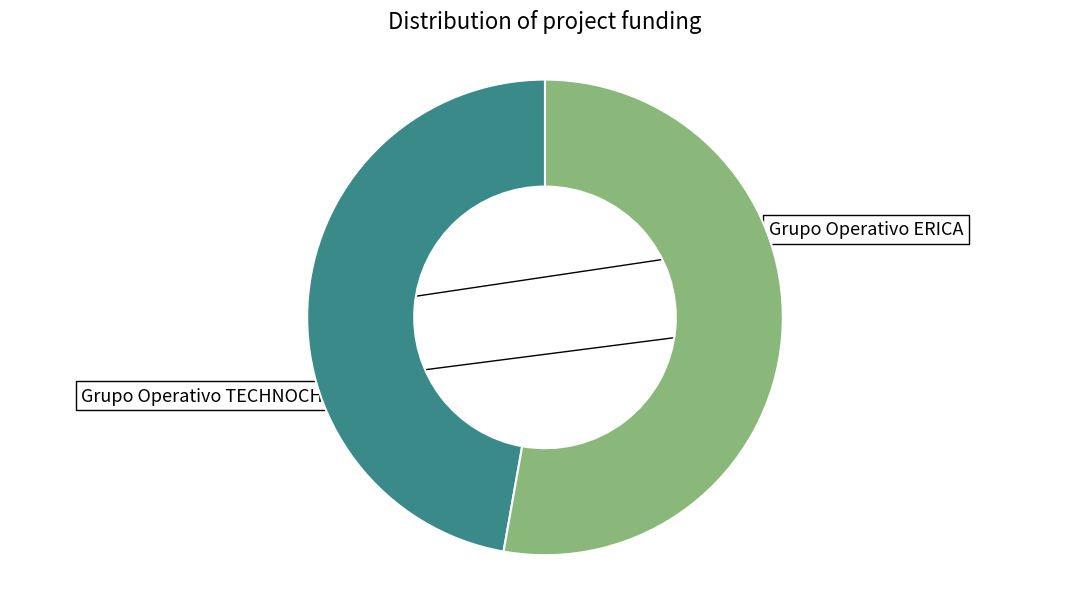

Is there any slice that represents more than half of the pie?

Yes